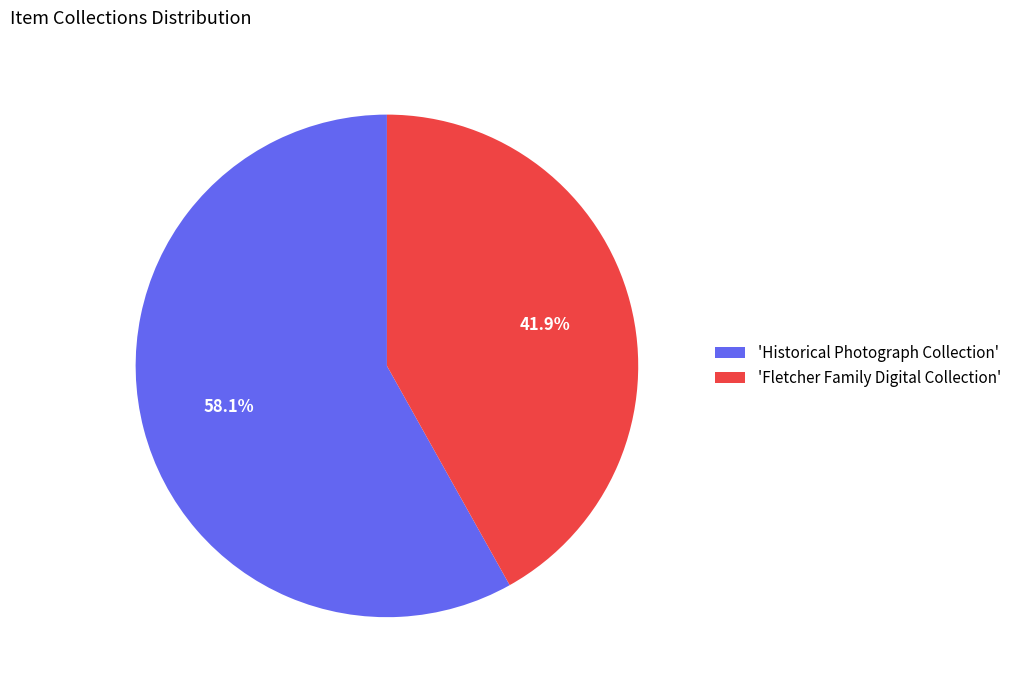

To the nearest percent, what is the average slice percentage?

50%